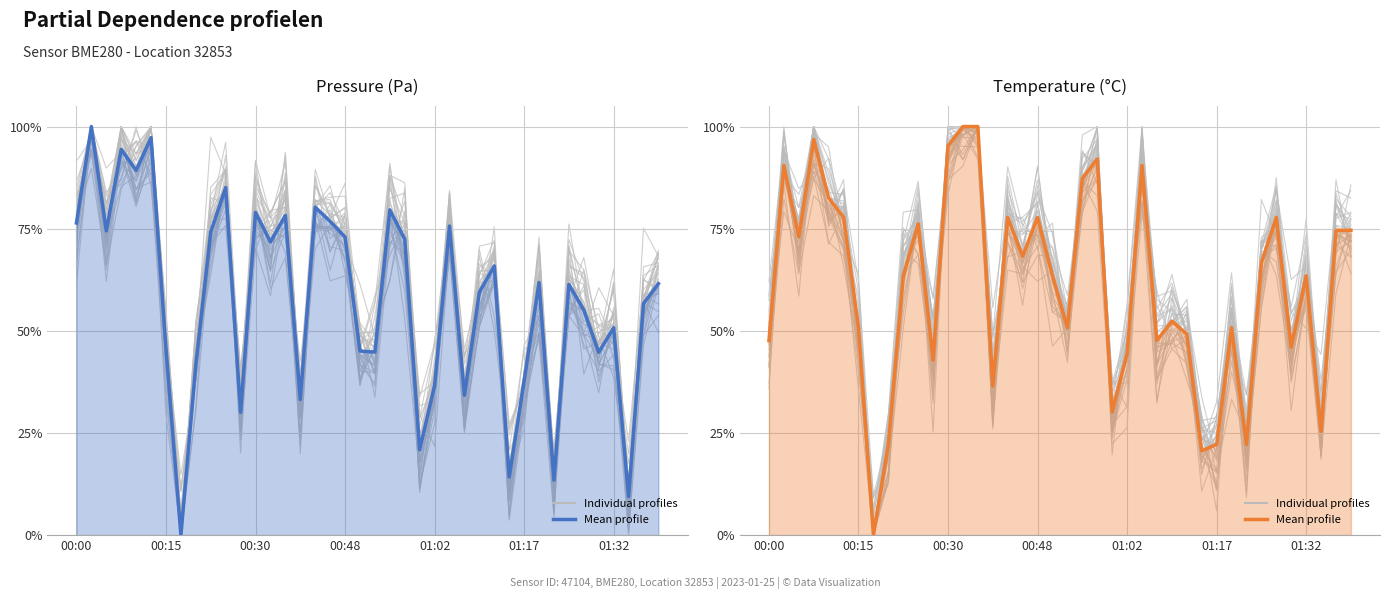

The value of Temperature (°C) at 9 is 1.1. True or false?

False